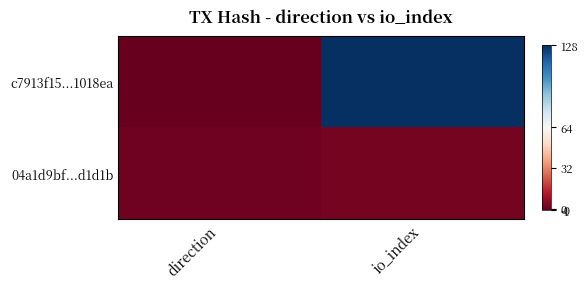

Which series changed the most between direction and io_index?

c7913f15...1018ea